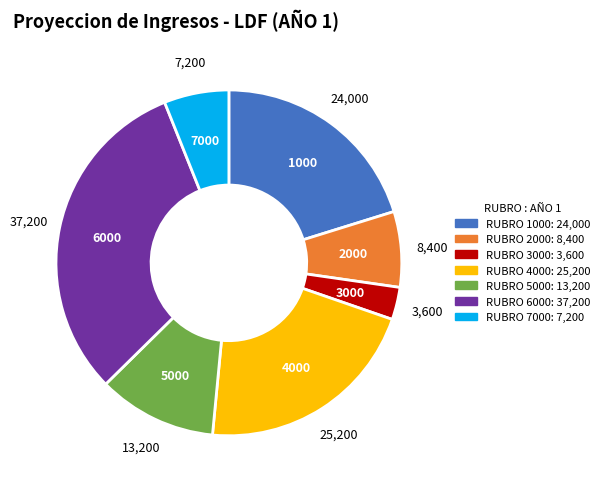

Is 6000 the majority of the pie?

No